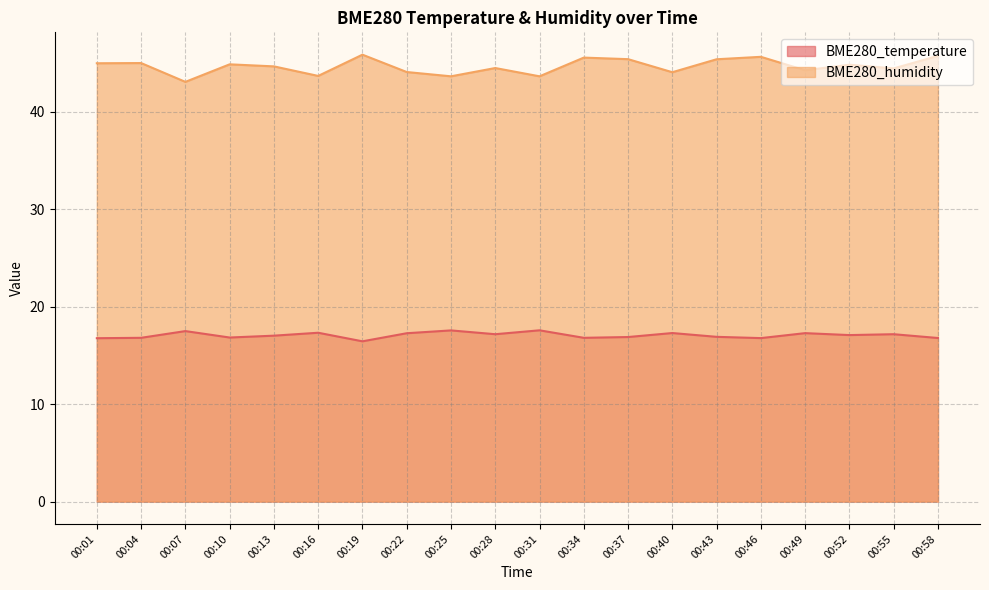

Is it true that BME280_temperature equals 16.8 at 00:46?

True